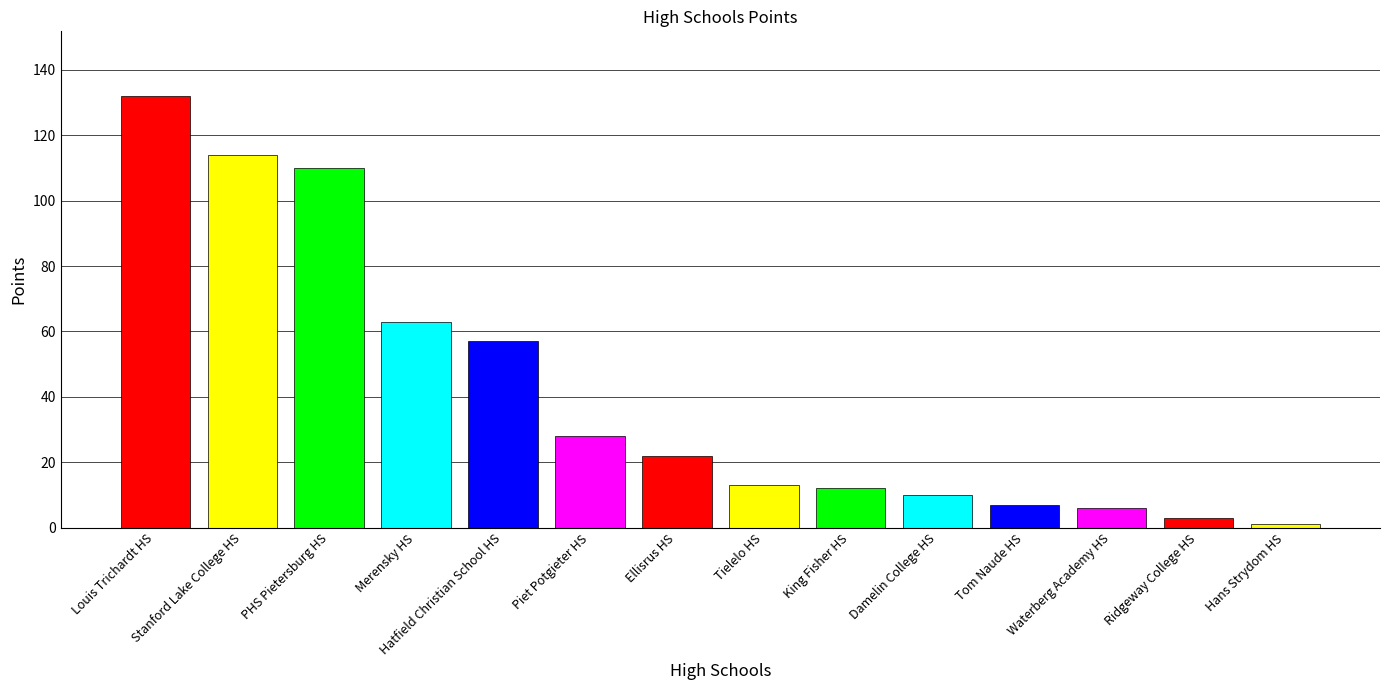

Reading left to right, extract all data points from this chart.

132	114	110	63	57	28	22	13	12	10	7	6	3	1